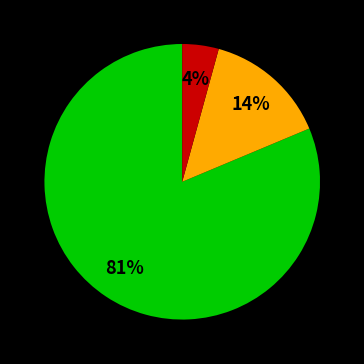

Is there a majority slice in this chart?

Yes